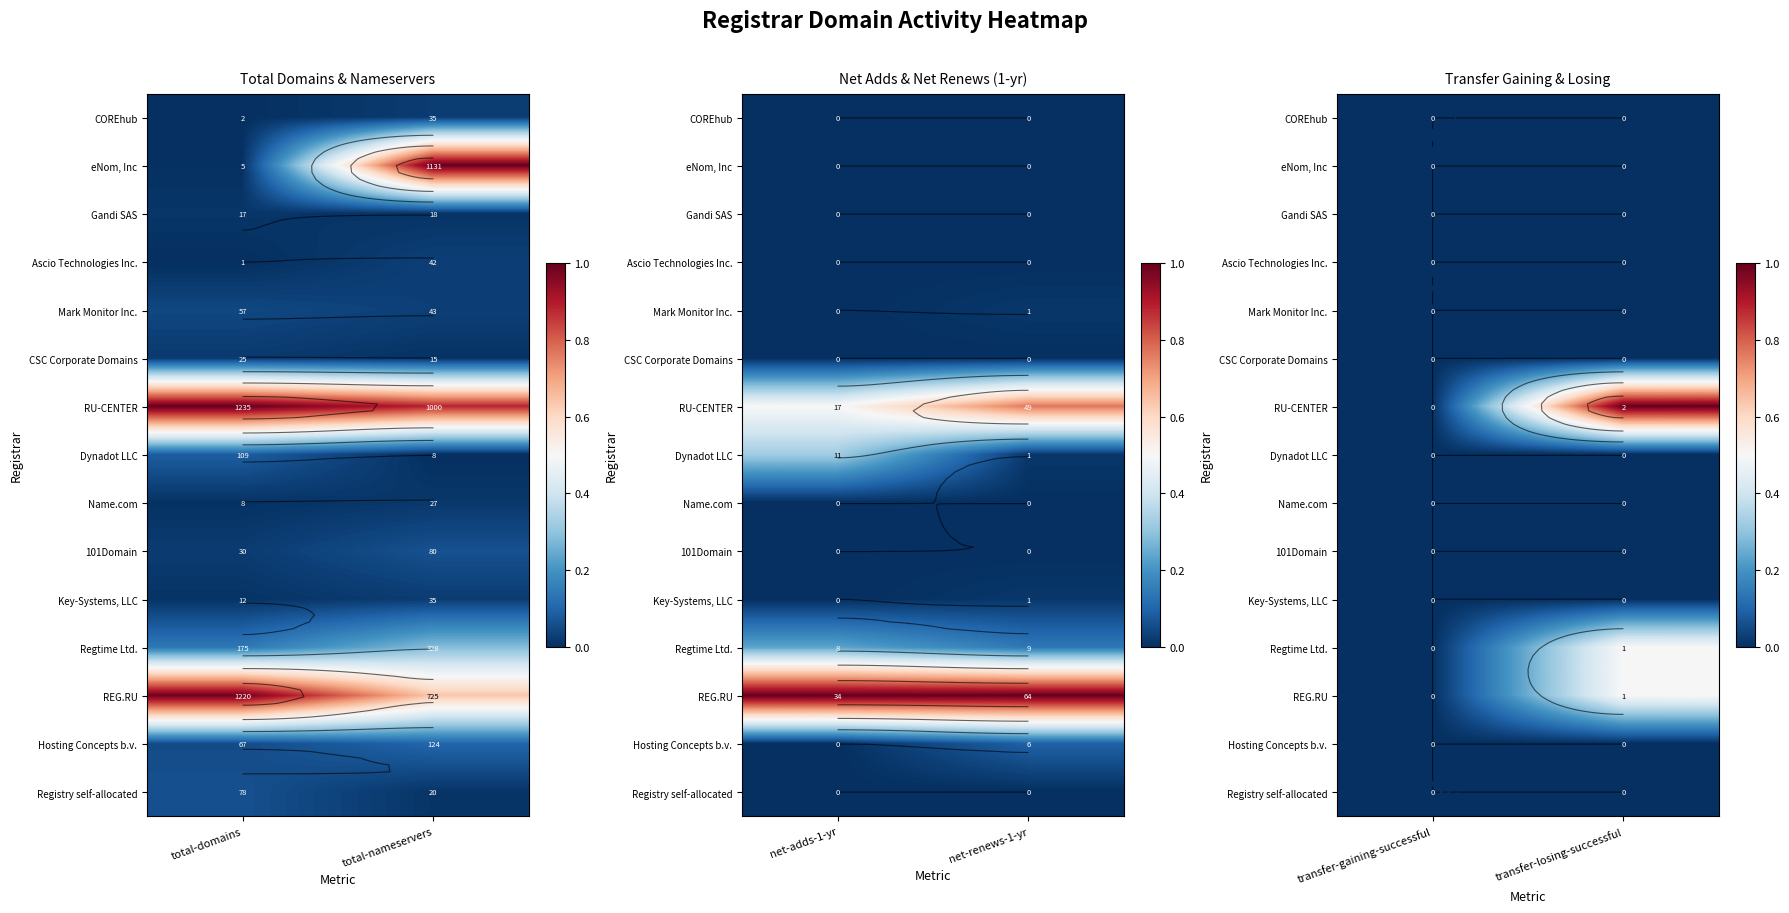

Which has a higher value, transfer-gaining-successful or transfer-losing-successful?

transfer-gaining-successful